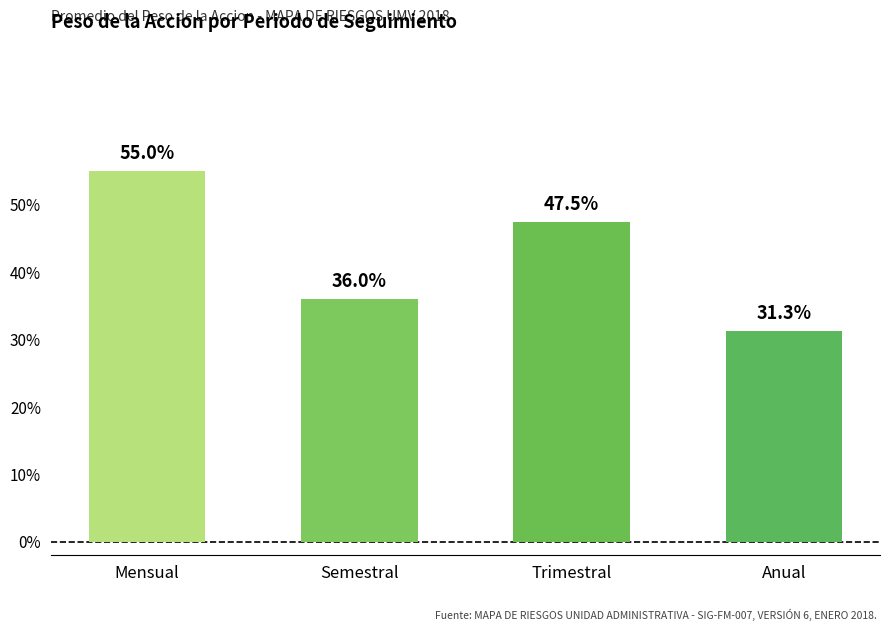

Are the bars grouped side by side (vs. stacked)?

No